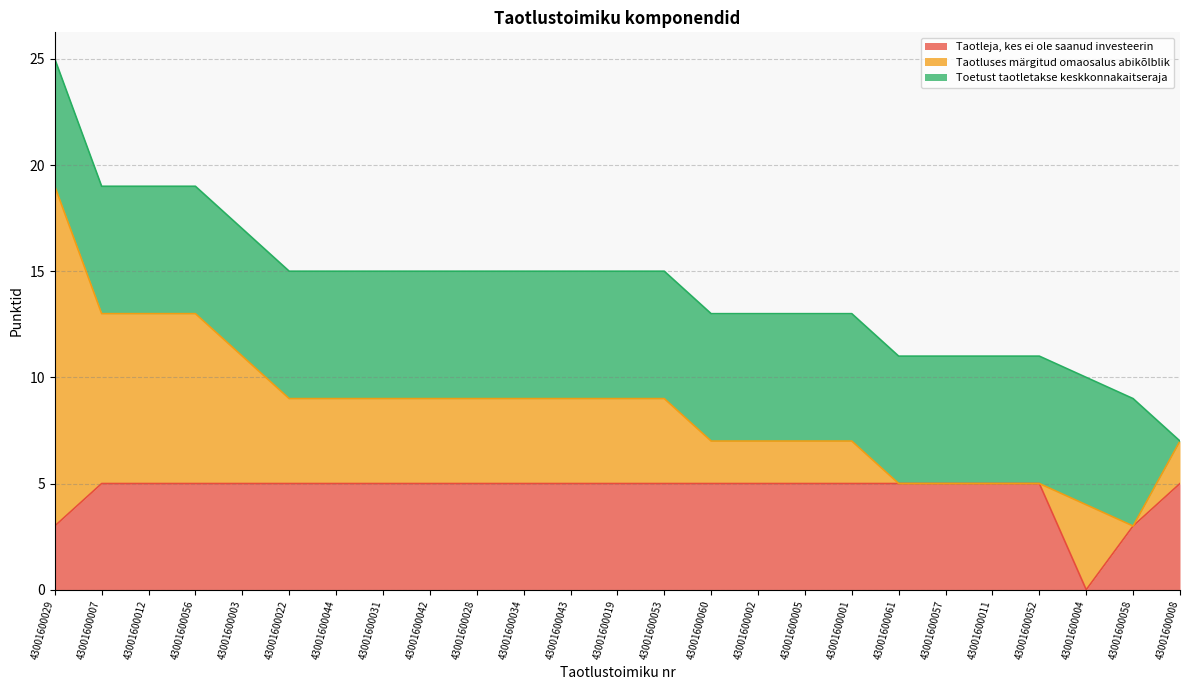

At which category is the sum across all series the highest?

43001600029